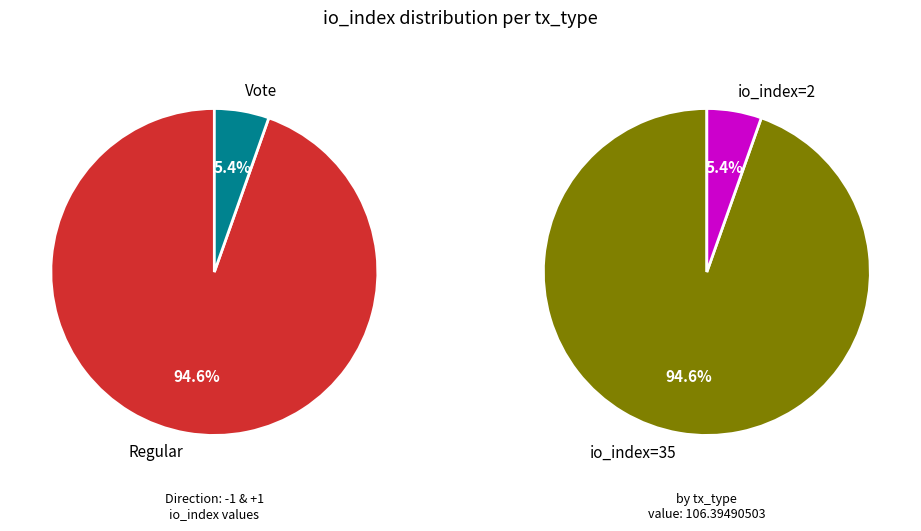

True or false: Vote (io_index=2) accounts for 5% of the total.

True